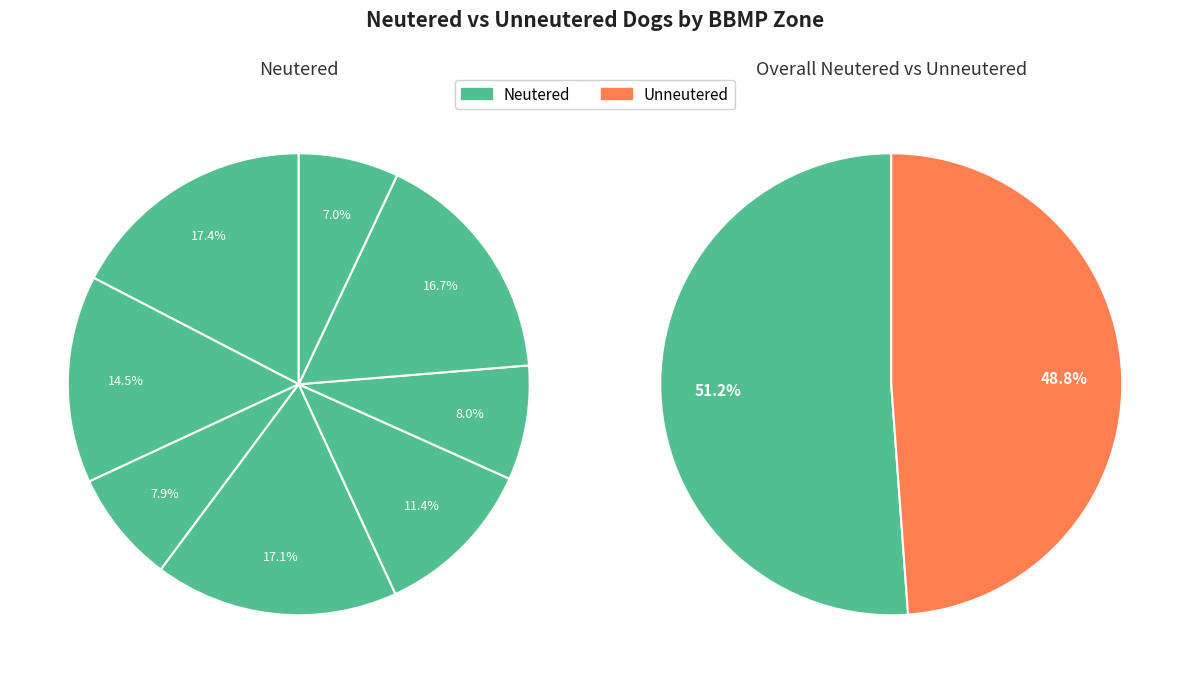

Does South account for over 50% of the chart?

No